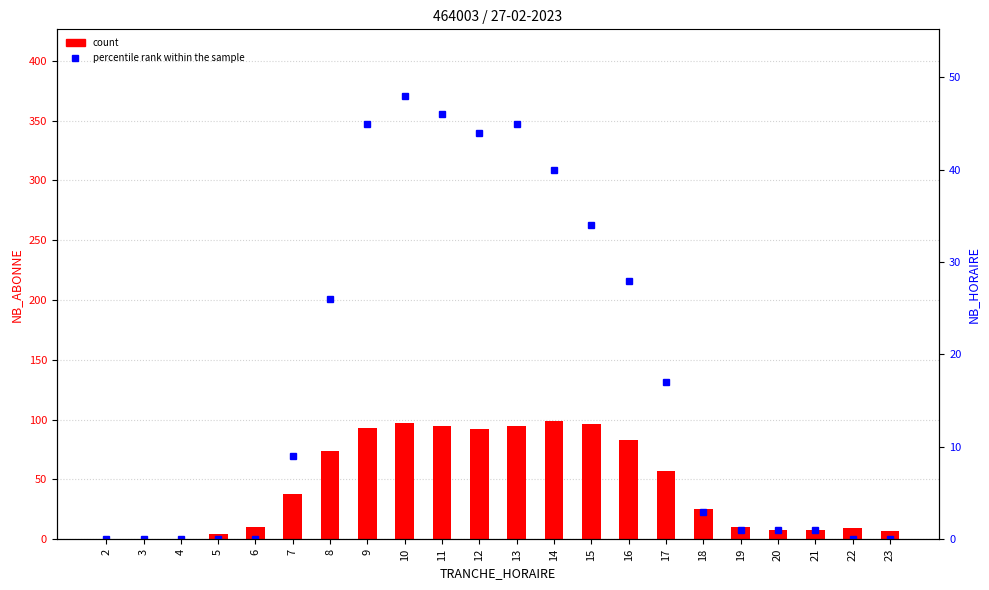

At which category is the sum across all series the highest?

10